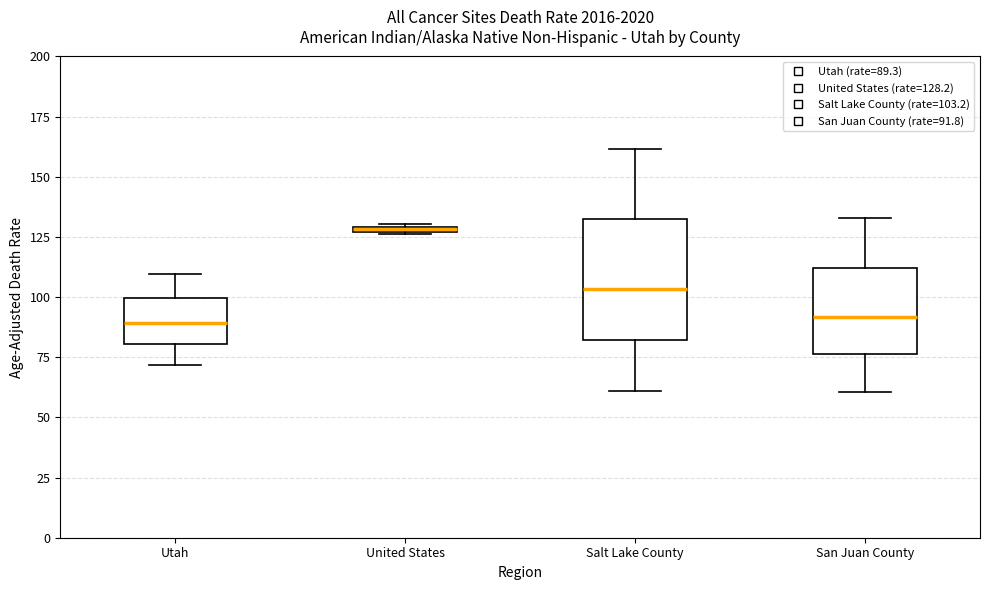

Which box has the highest median line?

United States